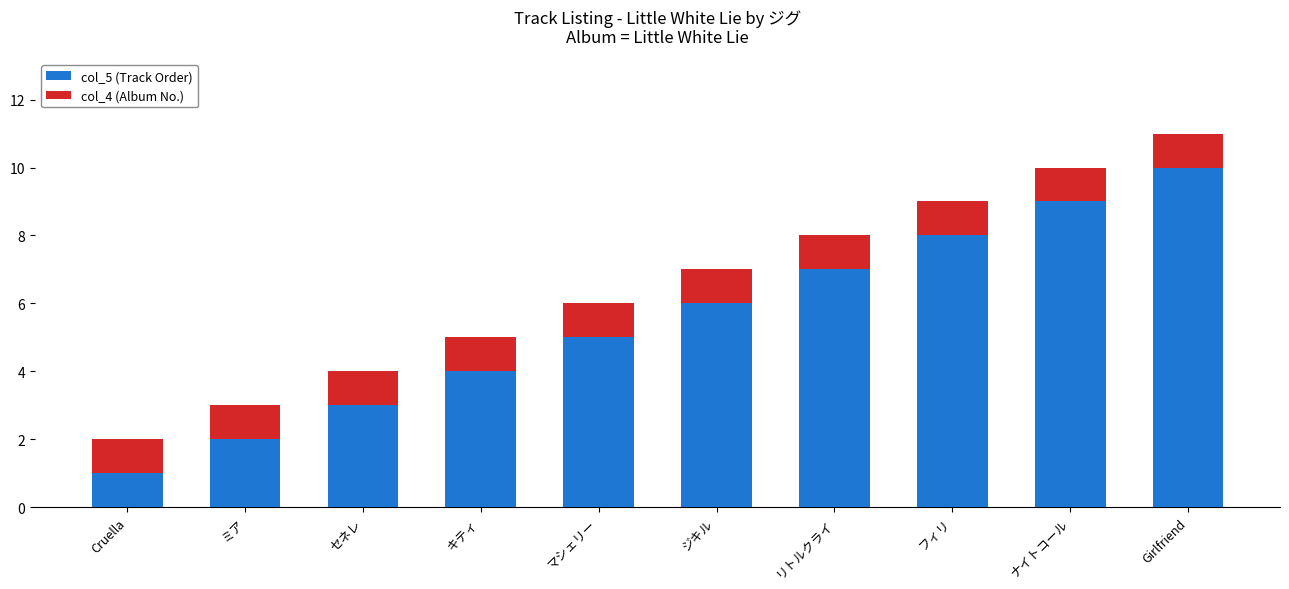

What is the total value across all series at フィリ?

9